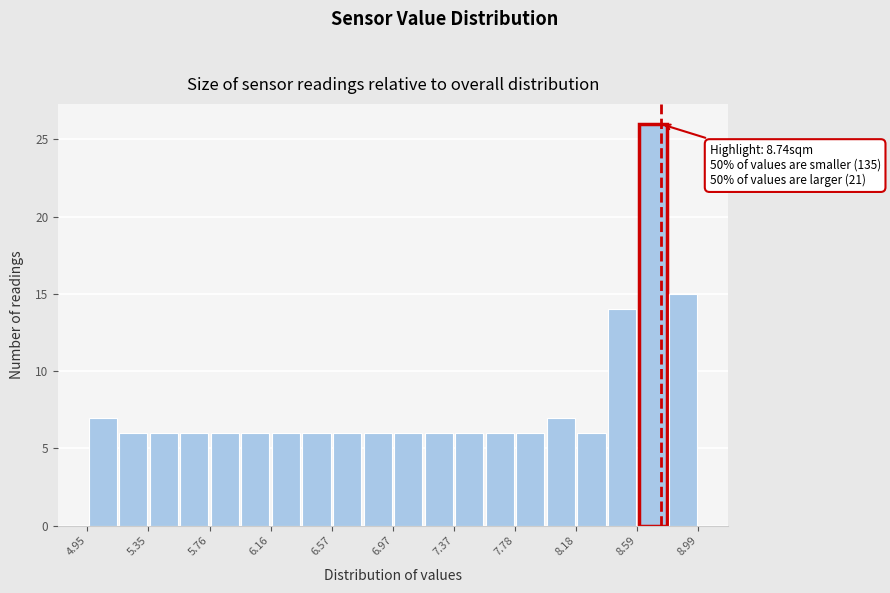

Over which range of the x-axis is the bar tallest?

8.60 to 8.80